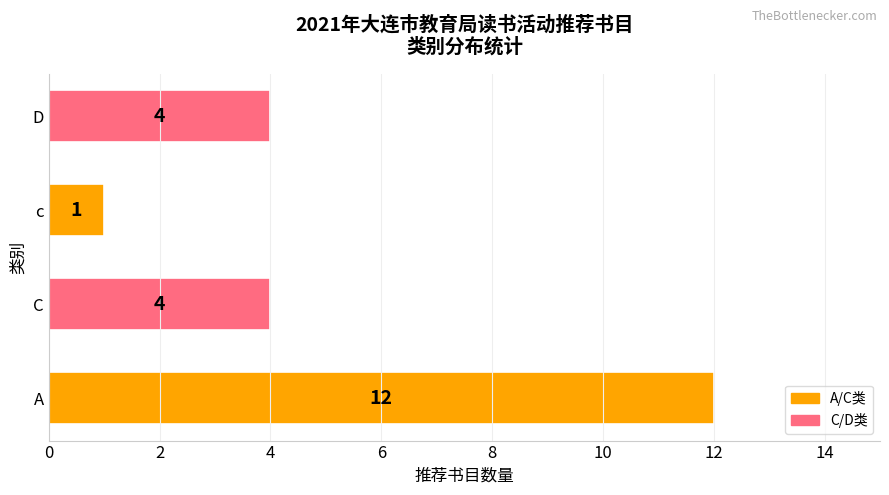

The chart shows a value of 19 at A. True or false?

False